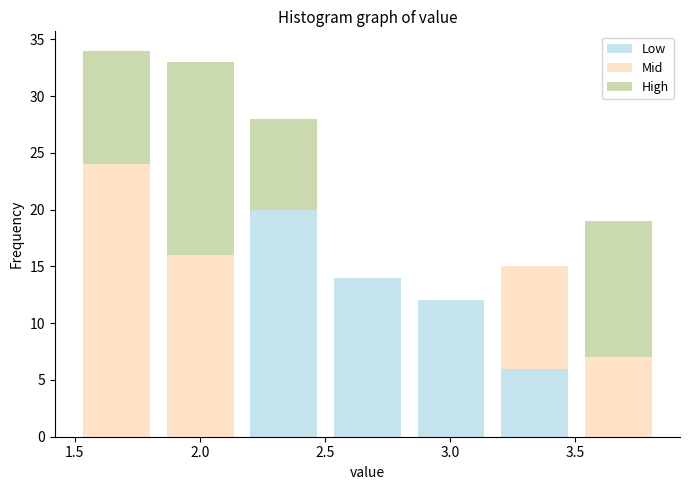

What is the total height of the stacked bar covering 3.15 to 3.50 on the x-axis? Neither the bar edges nor the heights are printed on the chart, so give them approximately, as read against the axes.

15